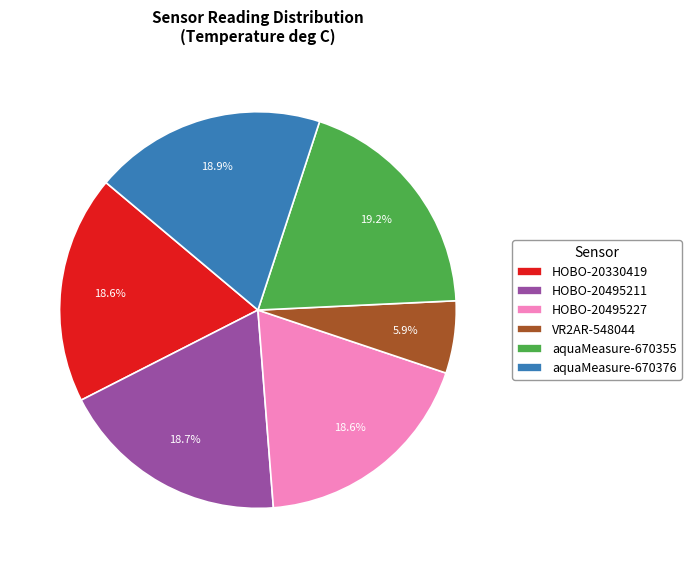

How many slices are in this pie chart?

6